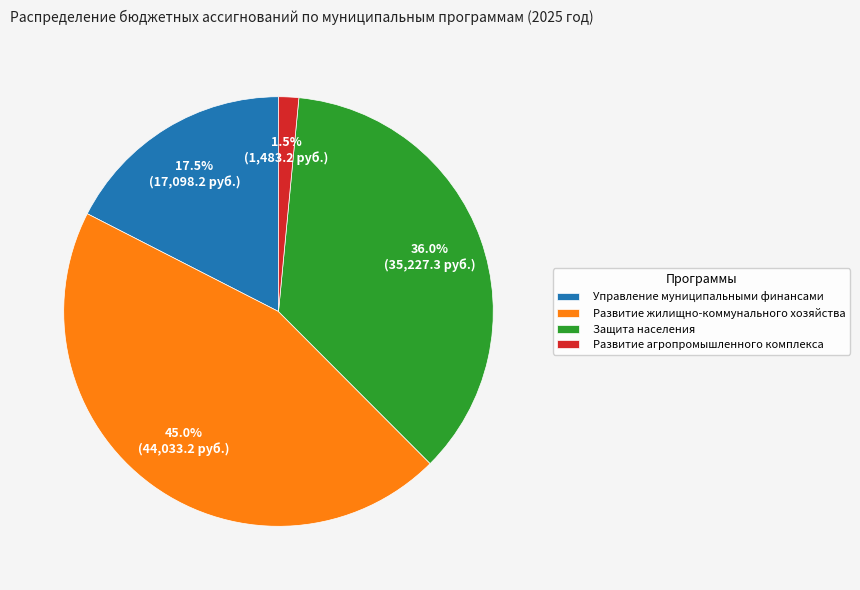

Count the number of slices in the pie.

4